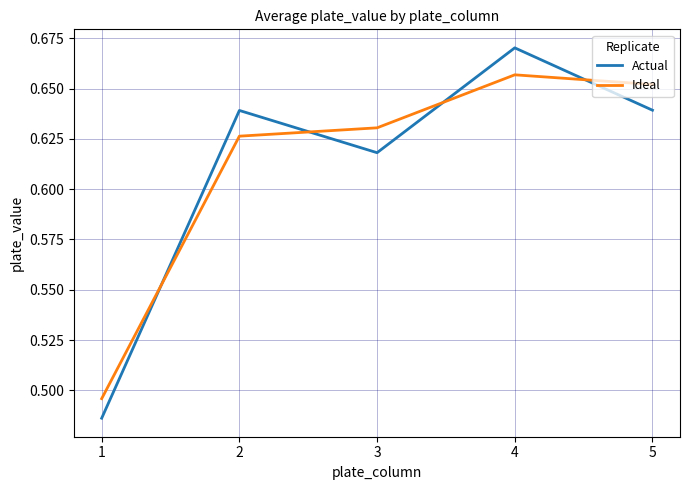

Count the Actual values in the range 0 to 1.

5